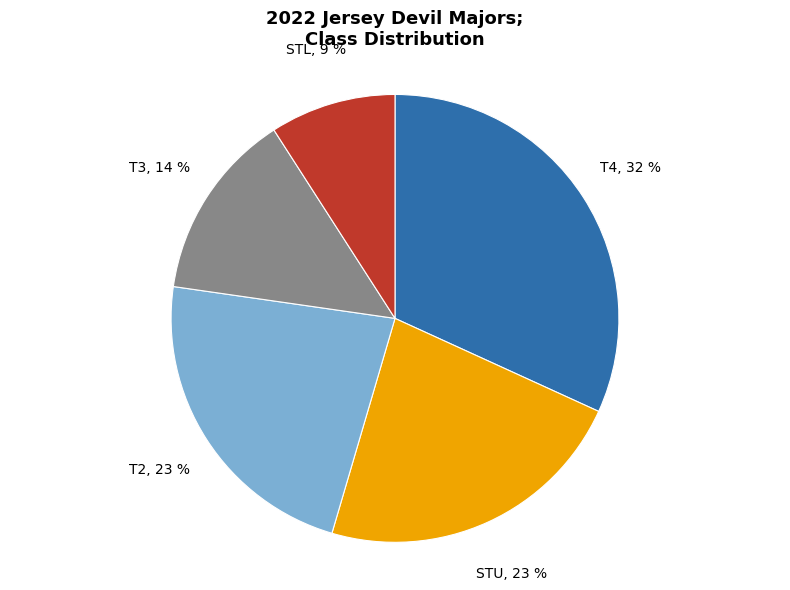

To the nearest percent, what portion does T3 represent?

14%